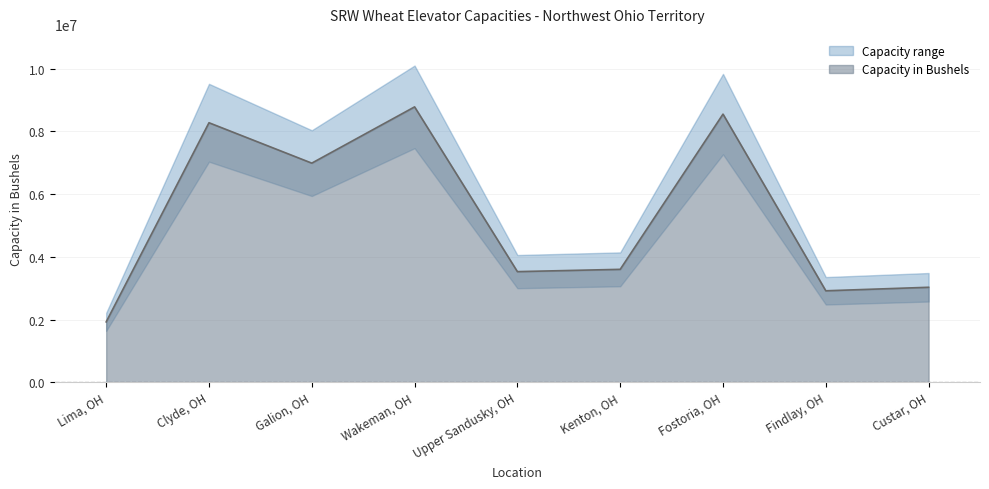

Reading left to right, what are all the values shown in this chart?

Lima, OH=1925000	Clyde, OH=8275000	Galion, OH=6987000	Wakeman, OH=8781000	Upper Sandusky, OH=3528000	Kenton, OH=3601000	Fostoria, OH=8550000	Findlay, OH=2917000	Custar, OH=3029000